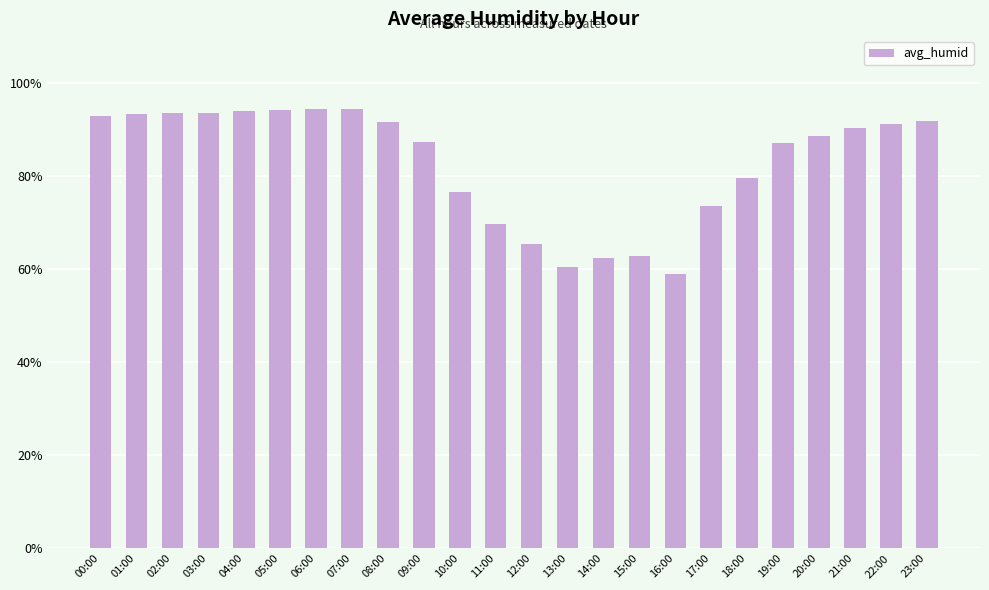

What is the maximum value shown in the chart?

94.4